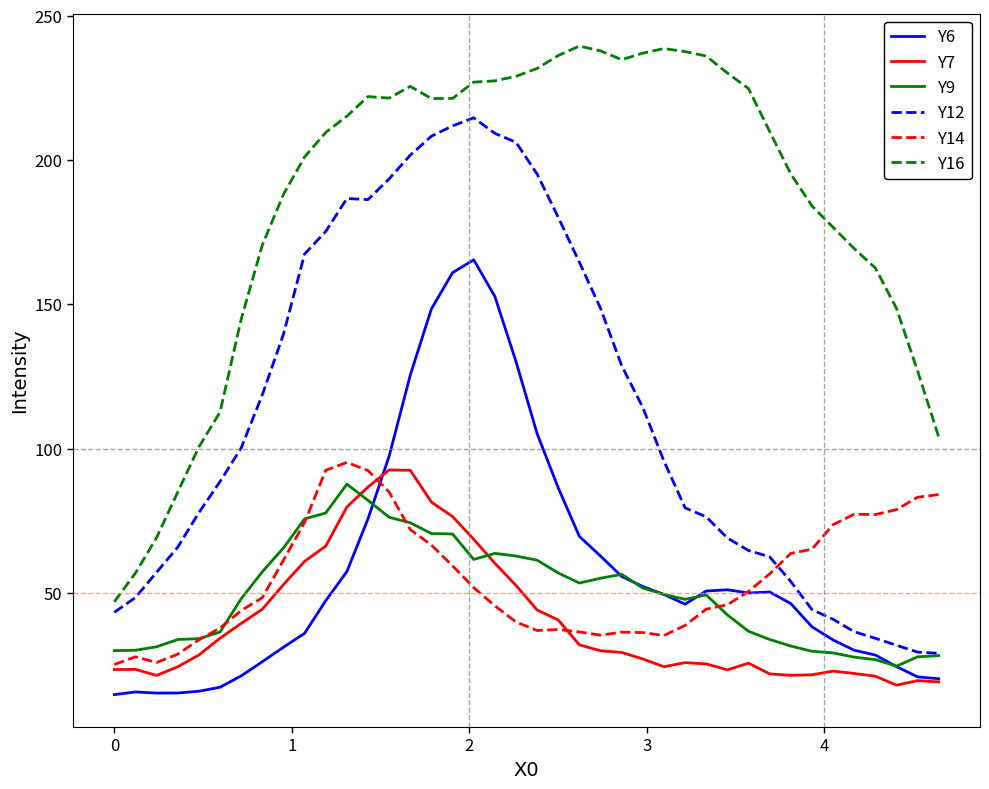

Count the number of data series in this chart.

6